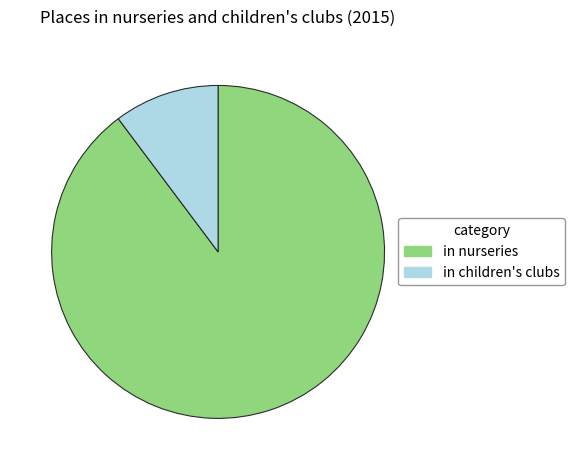

How many slices are in this pie chart?

2